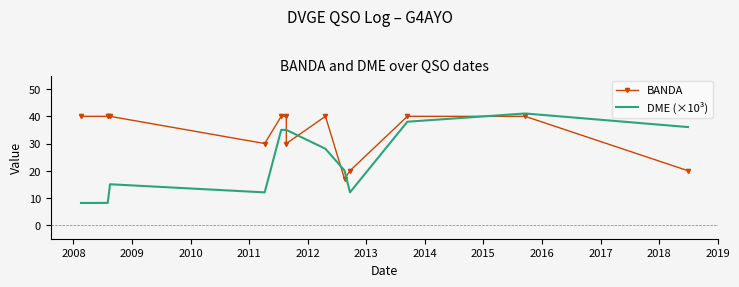

Which has a higher value, 2015 or 2018?

2015